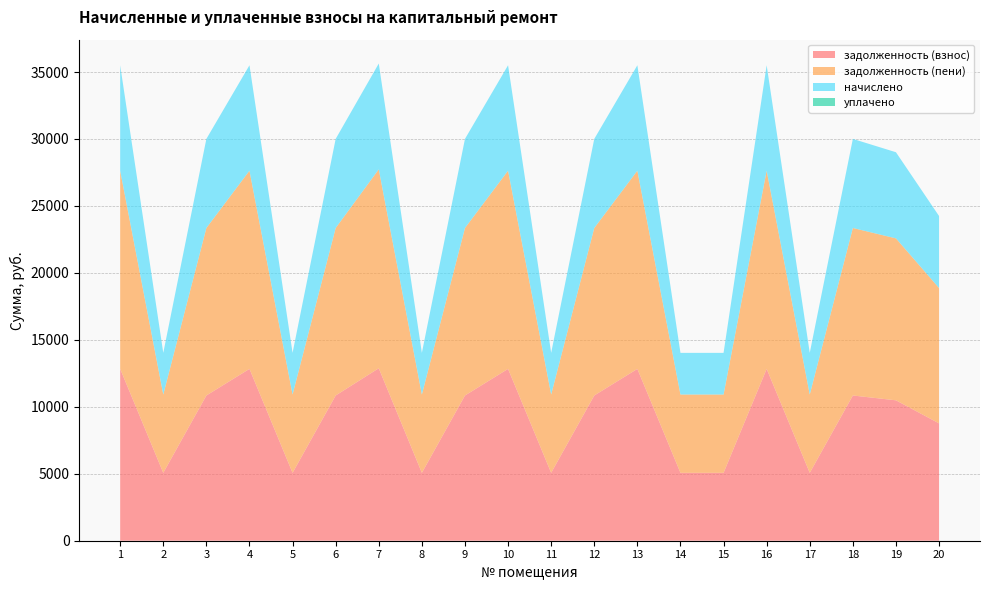

Reading right to left, what are all the values shown in this chart?

задолженность (взнос): 8764.0	10485.5	10845.5	5070.6	12833.0	5070.6	5070.6	12833.0	10845.5	5070.6	12833.0	10845.5	5070.6	12880.0	10845.5	5070.6	12833.0	10845.5	5070.6	12833.0
задолженность (пени): 10108.0	12093.5	12508.6	5848.2	14801.0	5848.2	5848.2	14801.0	12508.6	5848.2	14801.0	12508.6	5848.2	14855.1	12508.6	5848.2	14801.0	12508.6	5848.2	14801.0
начислено: 5376.0	6432.0	6652.8	3110.4	7872.0	3110.4	3110.4	7872.0	6652.8	3110.4	7872.0	6652.8	3110.4	7900.8	6652.8	3110.4	7872.0	6652.8	3110.4	7872.0
уплачено: 0.0	0.0	0.0	0.0	0.0	0.0	0.0	0.0	0.0	0.0	0.0	0.0	0.0	0.0	0.0	0.0	0.0	0.0	0.0	0.0